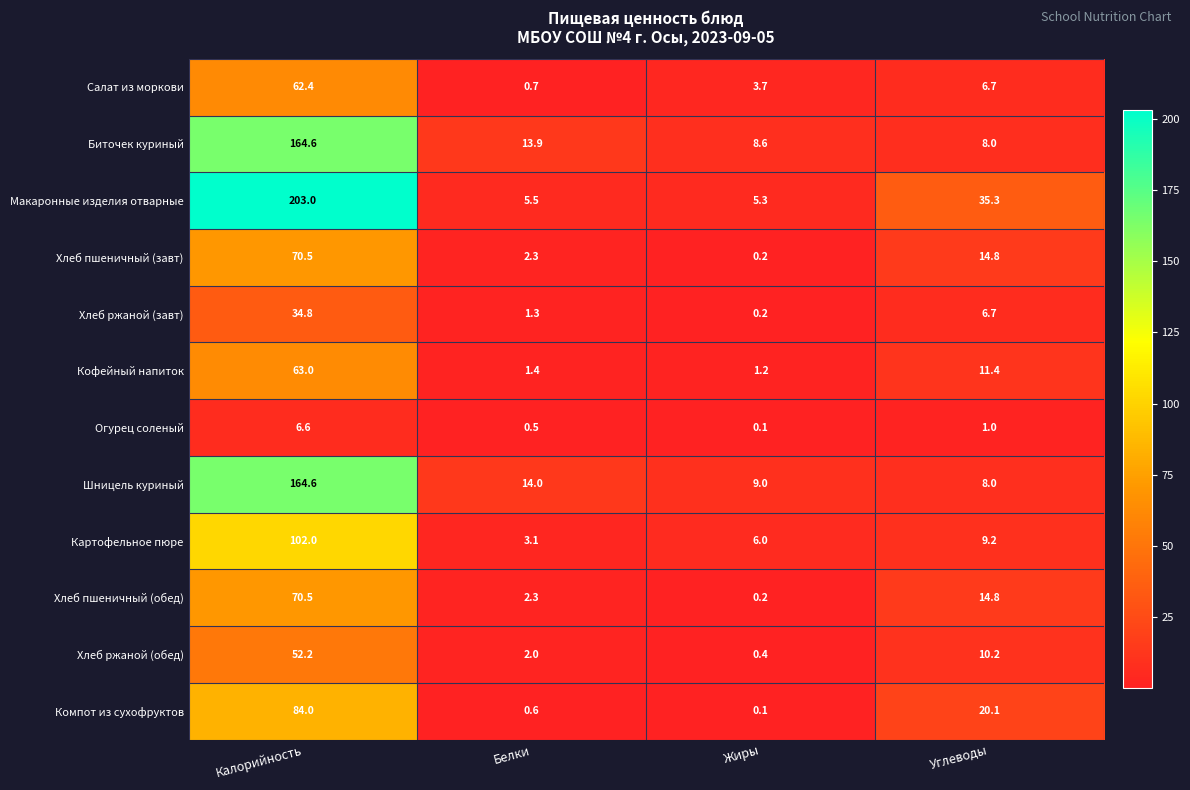

What is the sum of all Картофельное пюре values?

120.3